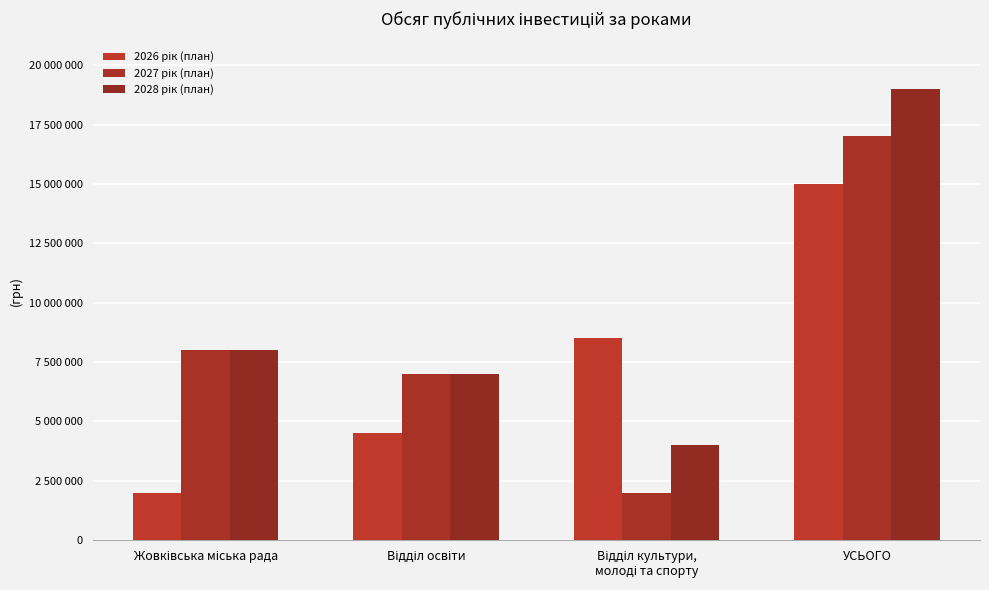

Between УСЬОГО and Жовківська міська рада, which is larger?

УСЬОГО